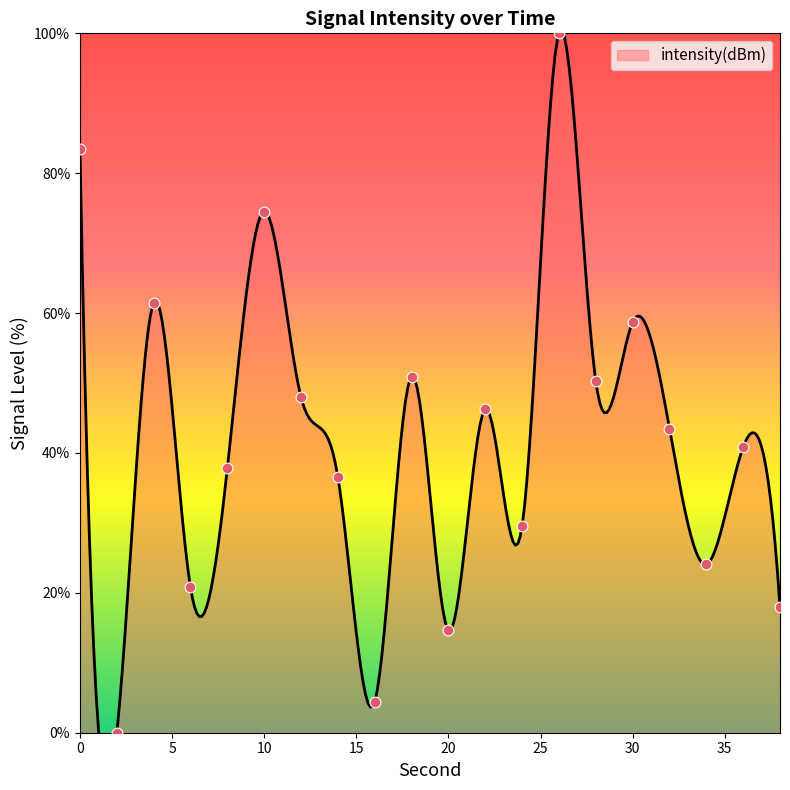

What is the change in value from 2 to 8?

+37.8